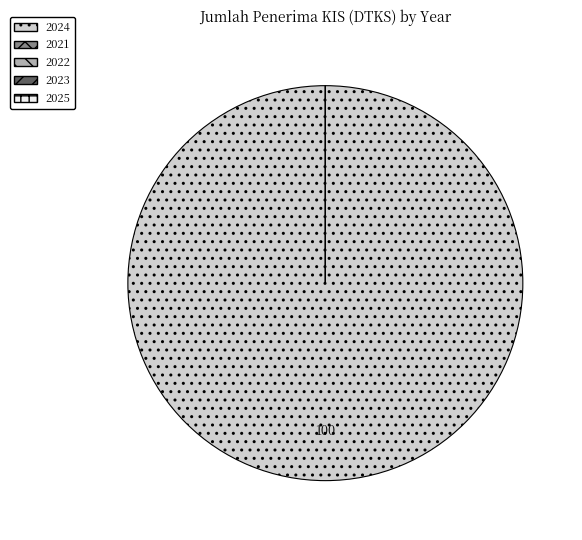

The 2023 slice represents 6% of the pie. True or false?

False